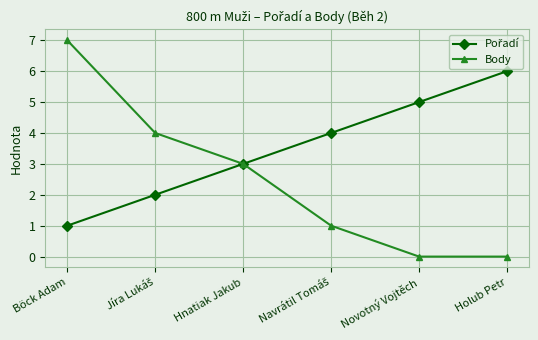

What is the greatest value displayed?

7